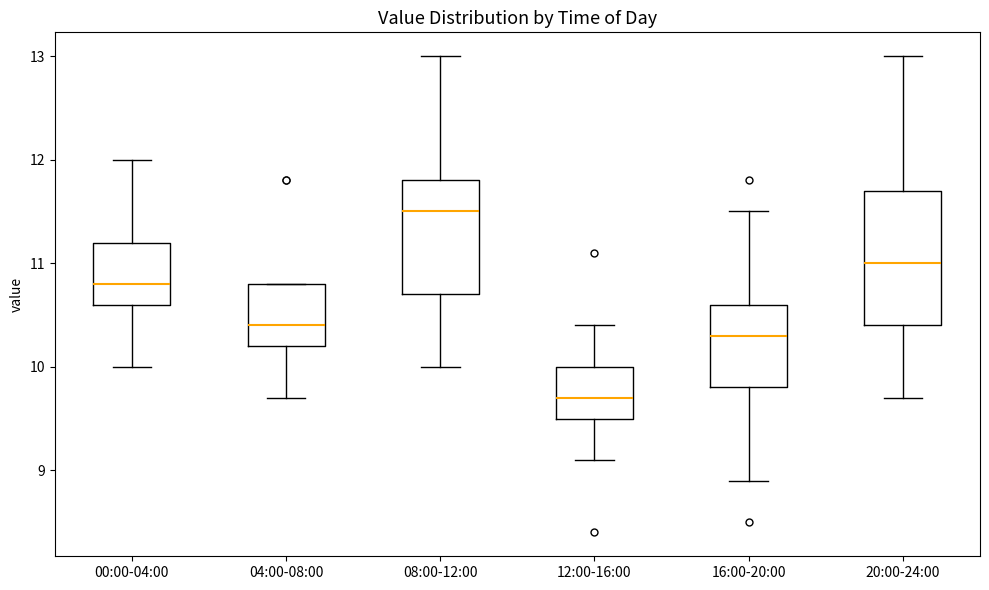

Where does the median line of the box for 08:00-12:00 sit on the y-axis? The values are not printed on the chart, so give them approximately, as read against the axis.

11.5